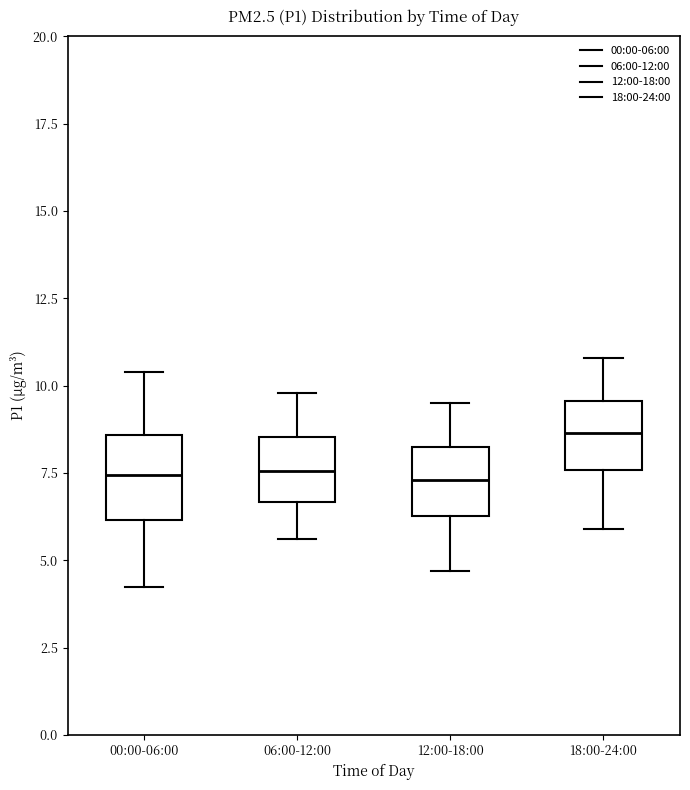

Where does the lower whisker of the box for 12:00-18:00 end on the y-axis? The values are not printed on the chart, so give them approximately, as read against the axis.

4.5